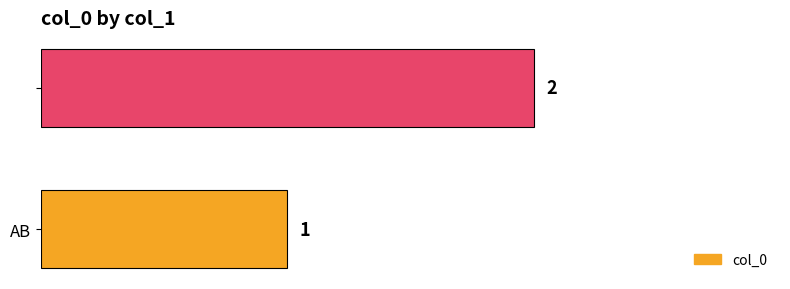

Reading bottom to top, list all the values displayed in this chart.

1	2